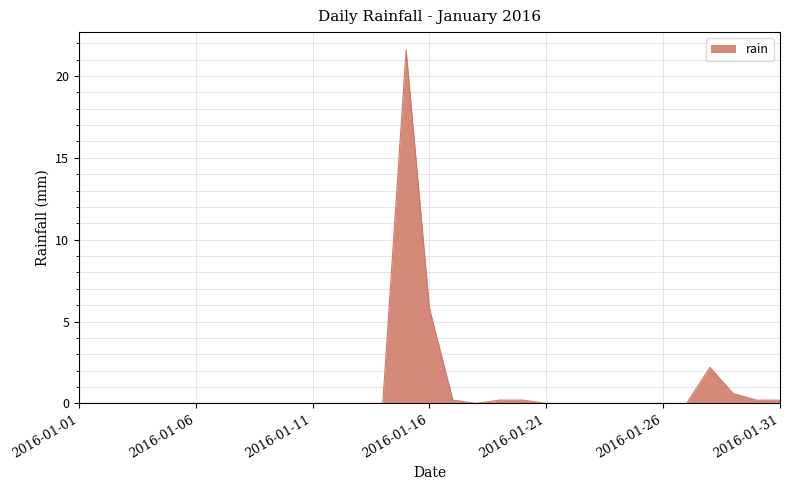

What is the difference between the maximum and minimum values?

21.6